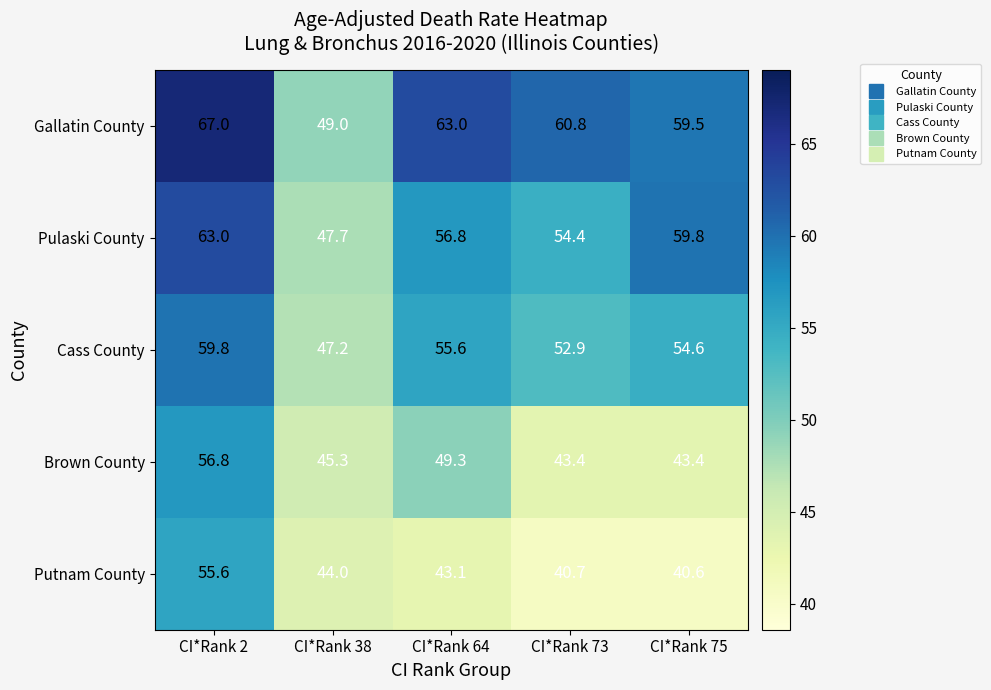

Where is Pulaski County nearest to the value 55?

CI*Rank 73